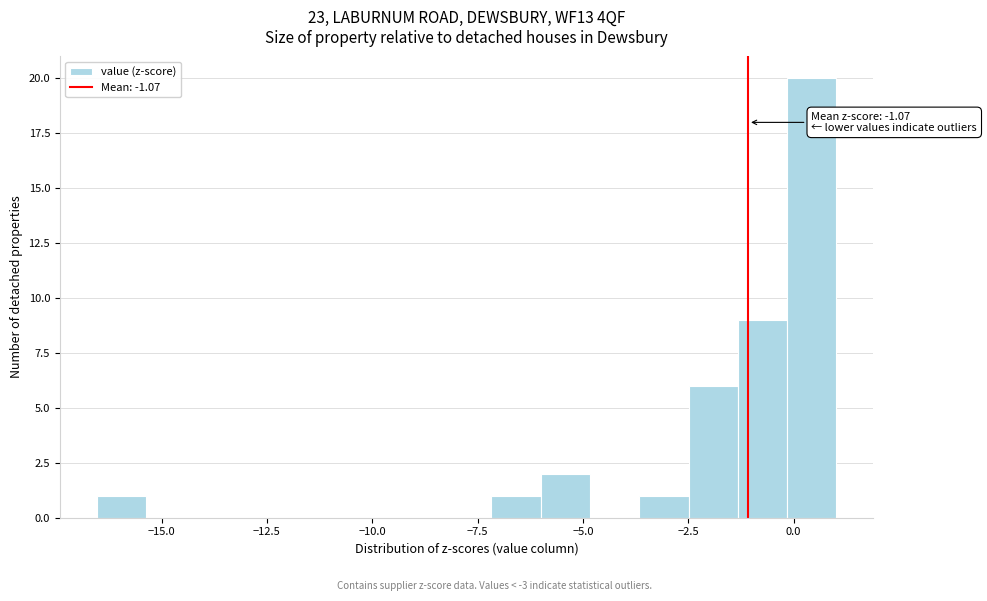

Read against the x-axis, roughly where is the centre of the tallest bar?

0.5